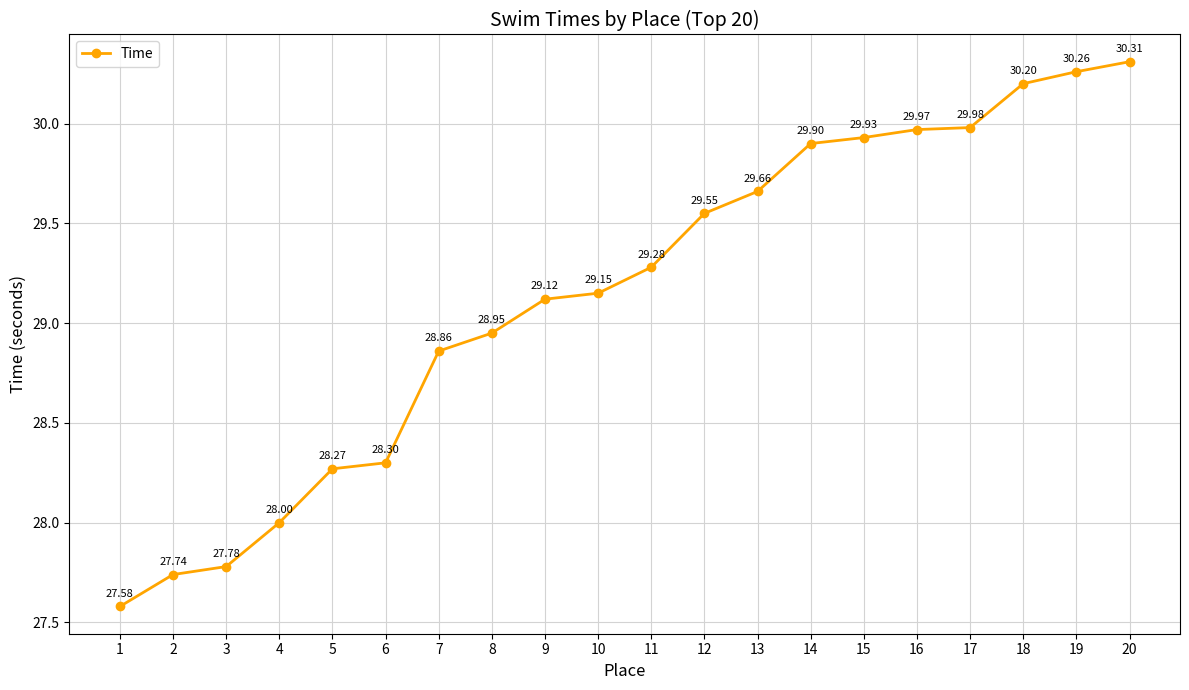

Rank the categories by value from lowest to highest.

1, 2, 3, 4, 5, 6, 7, 8, 9, 10, 11, 12, 13, 14, 15, 16, 17, 18, 19, 20